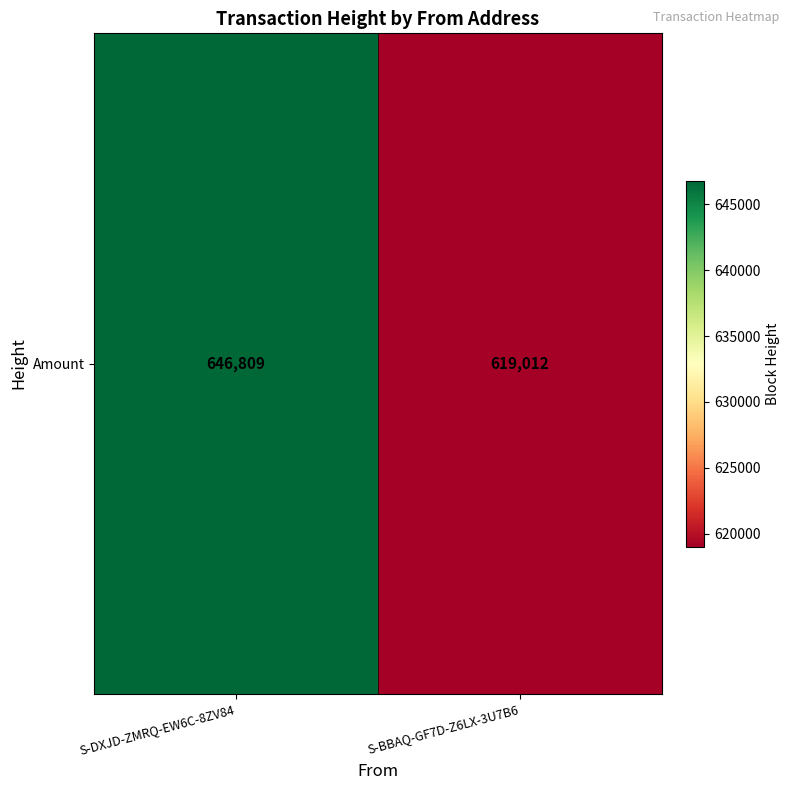

What is the approximate value at S-DXJD-ZMRQ-EW6C-8ZV84?

646809